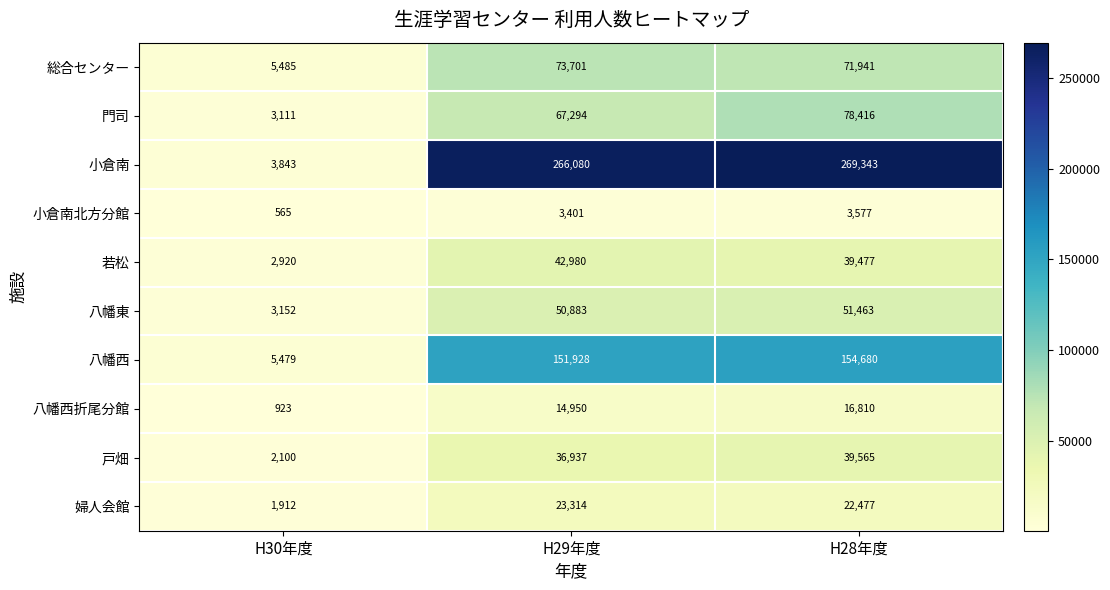

What is the spread (max minus min) of values at H29年度?

262679